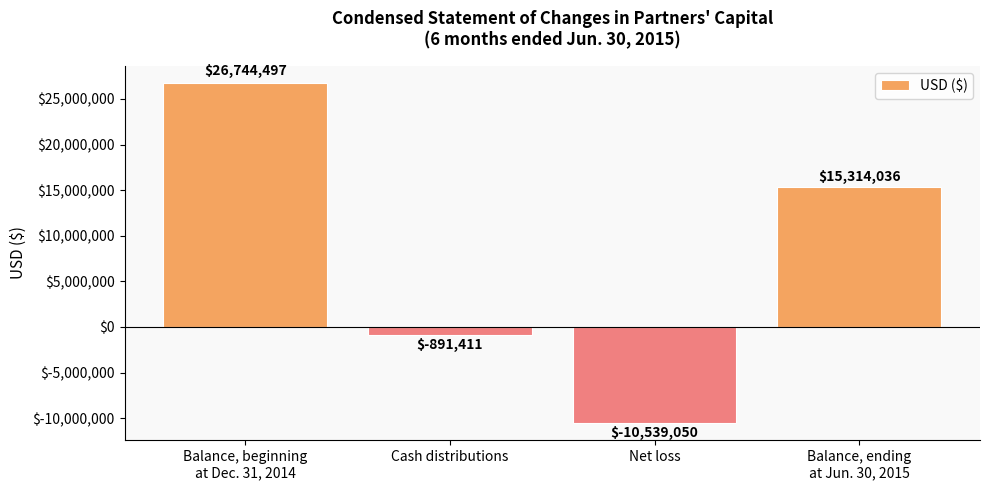

Reading left to right, list all the values displayed in this chart.

26744497	-891411	-10539050	15314036